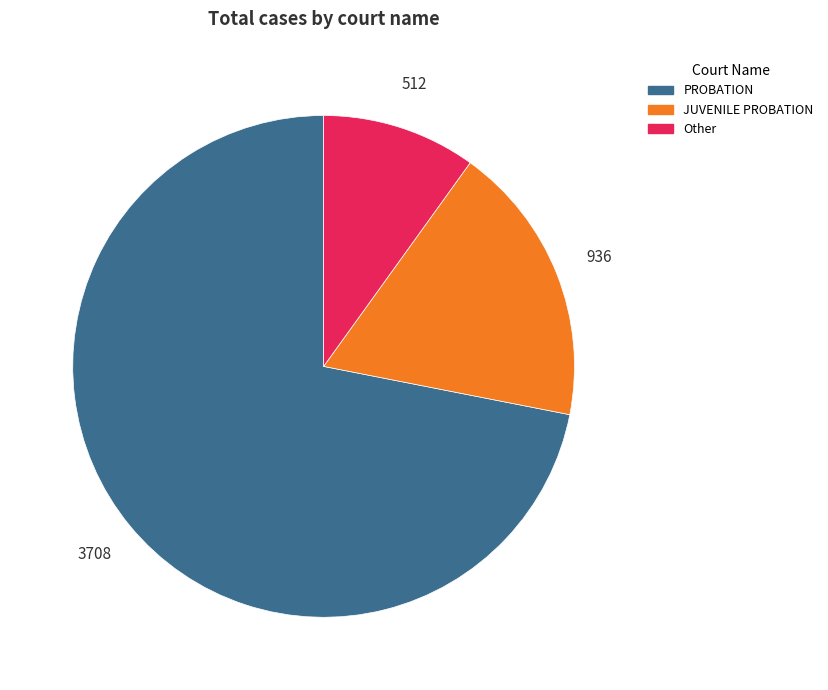

Does any single category account for the majority?

Yes